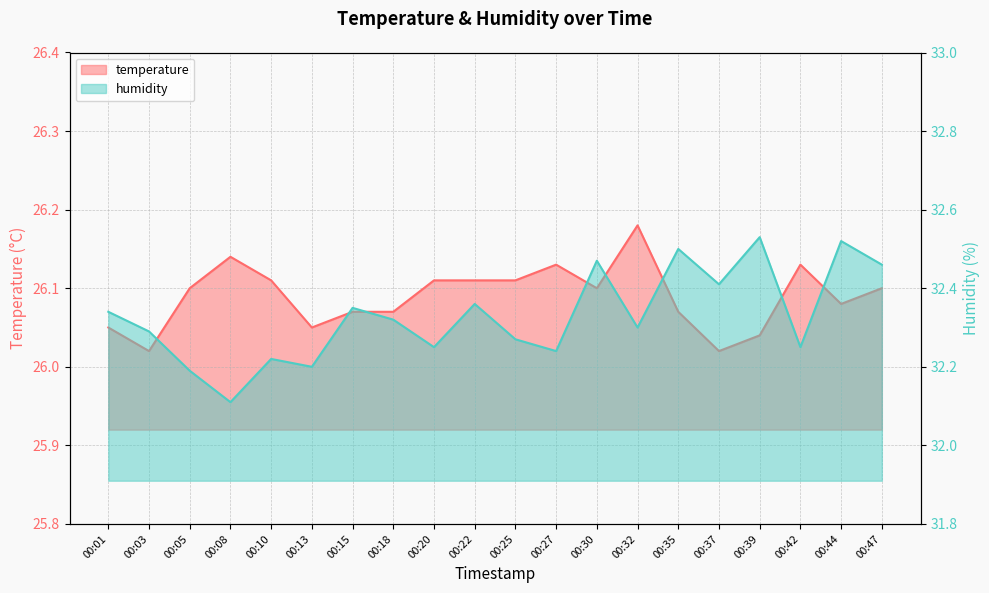

Is it true that humidity equals 32.2 at 00:42?

True